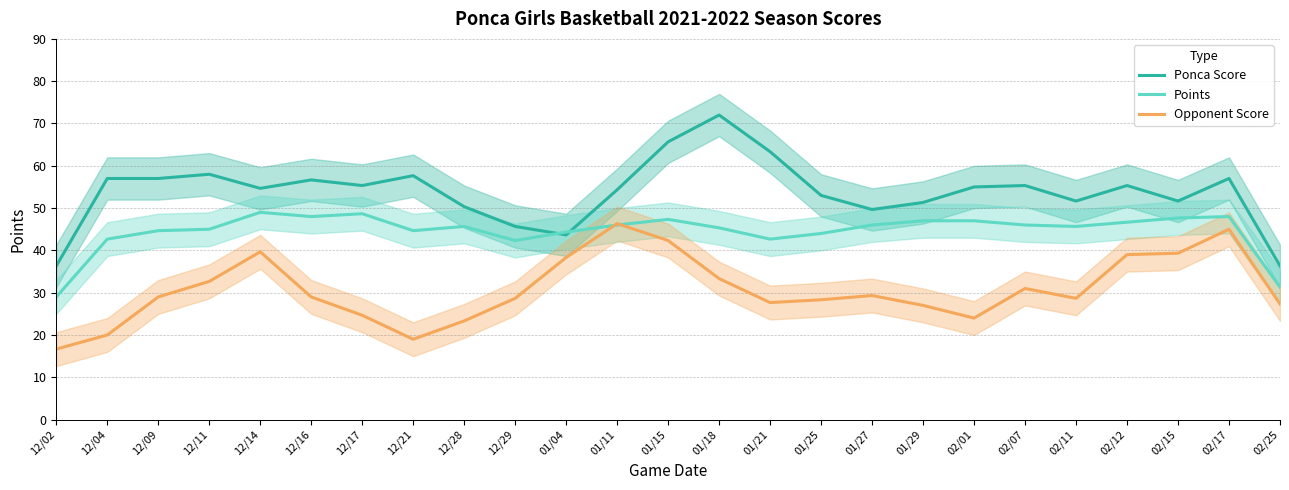

What is the average value of the Opponent Score series?

30.8